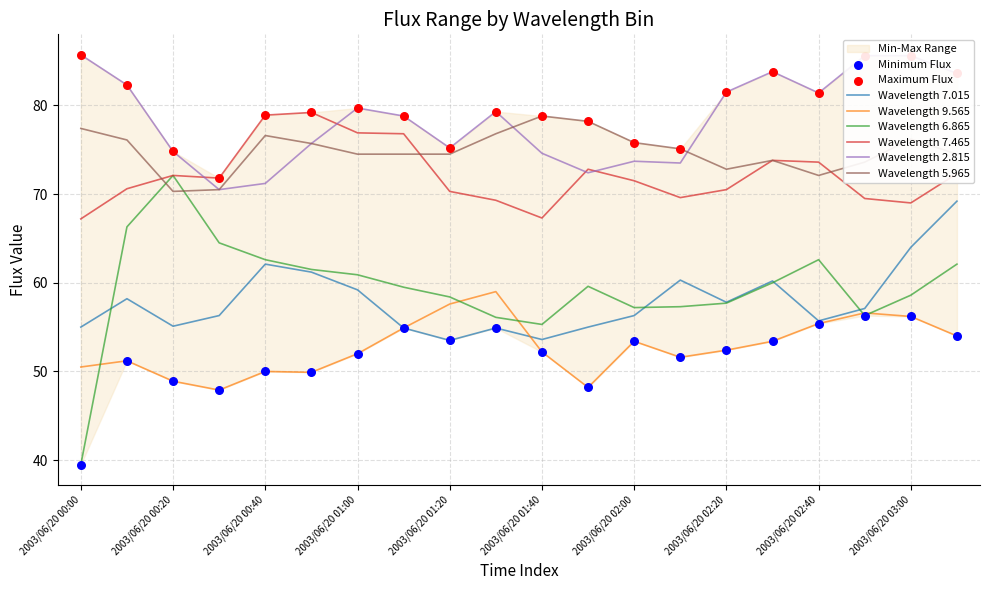

Is the value of 9.565 at 2003/06/20 00:30 greater than the value of 7.465 at 2003/06/20 01:30?

No